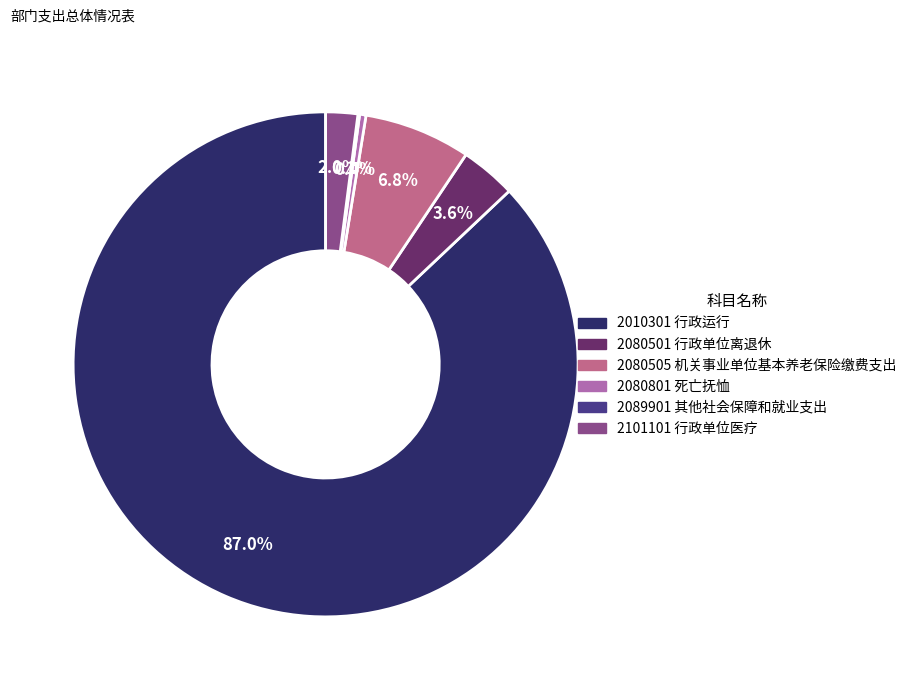

To the nearest percent, what percentage of the pie is 2080501 行政单位离退休?

4%